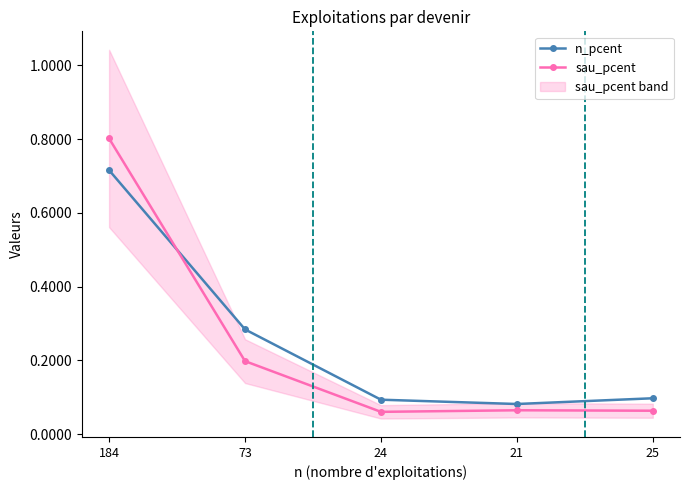

How many lines are shown in the chart?

2